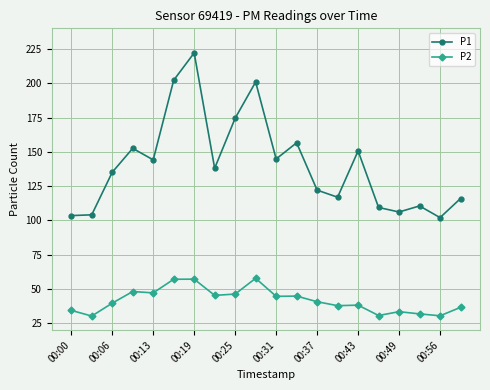

How many interior local peaks does the P1 series have?

6